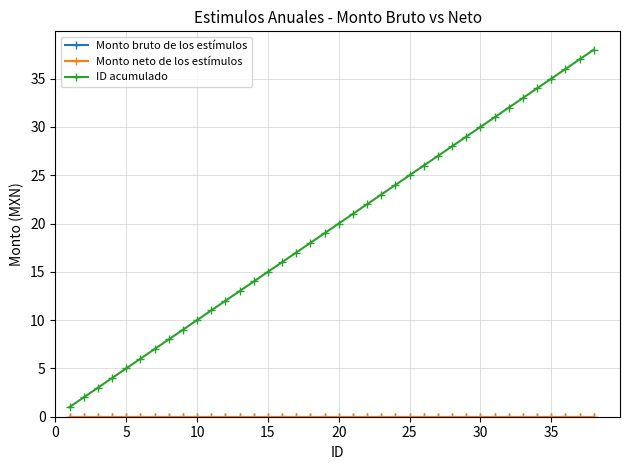

True or false: Monto bruto de los estímulos has more than 2 interior local peaks.

False